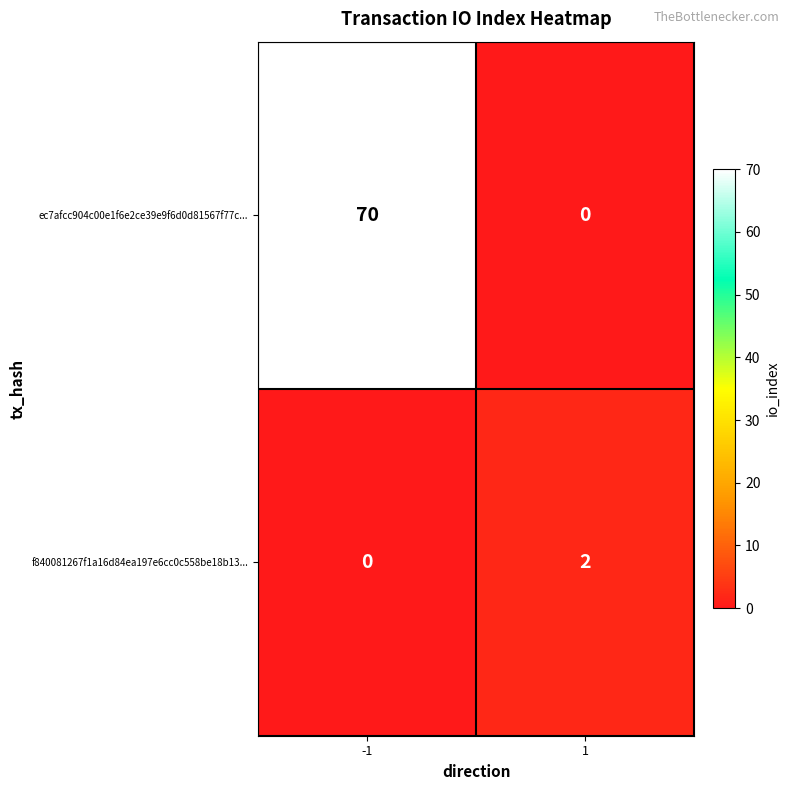

Rank the series at -1 from lowest to highest value.

f840081267f1a16d84ea197e6cc0c558be18b13..., ec7afcc904c00e1f6e2ce39e9f6d0d81567f77c...